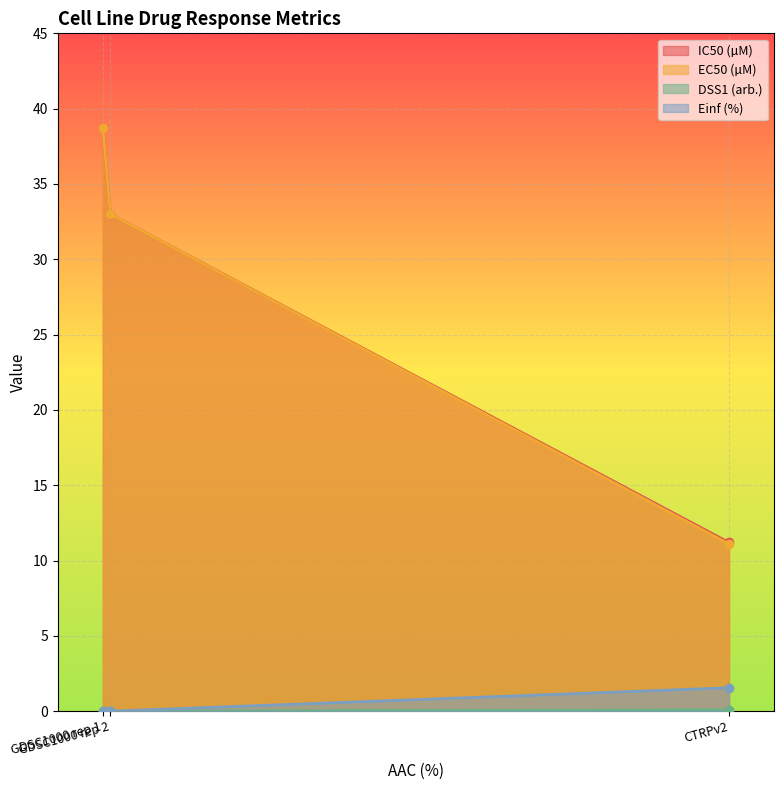

What is the difference between the maximum and minimum values in the Einf (%) series?

1.6